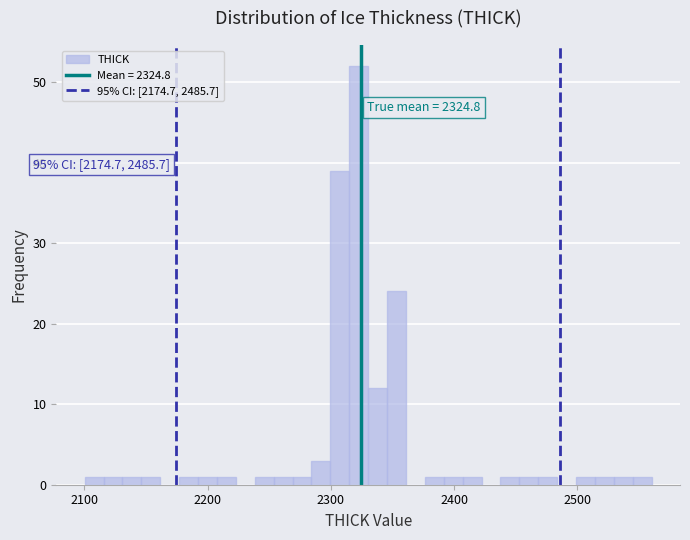

Around what value on the x-axis is the tallest bar? Give the approximate position of its centre, as read against the axis.

2320